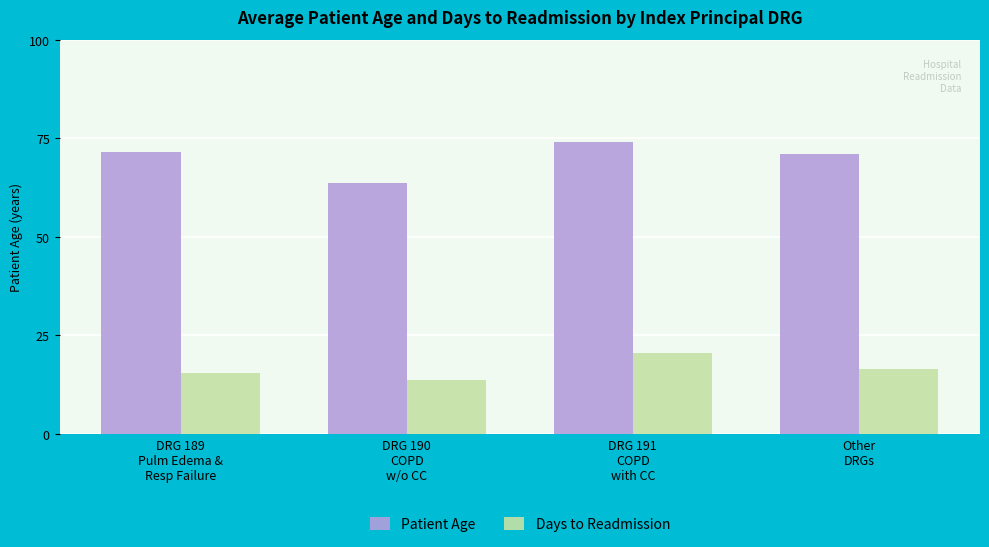

The value of Days to Readmission at DRG 191
COPD
with CC is 20.7. True or false?

True